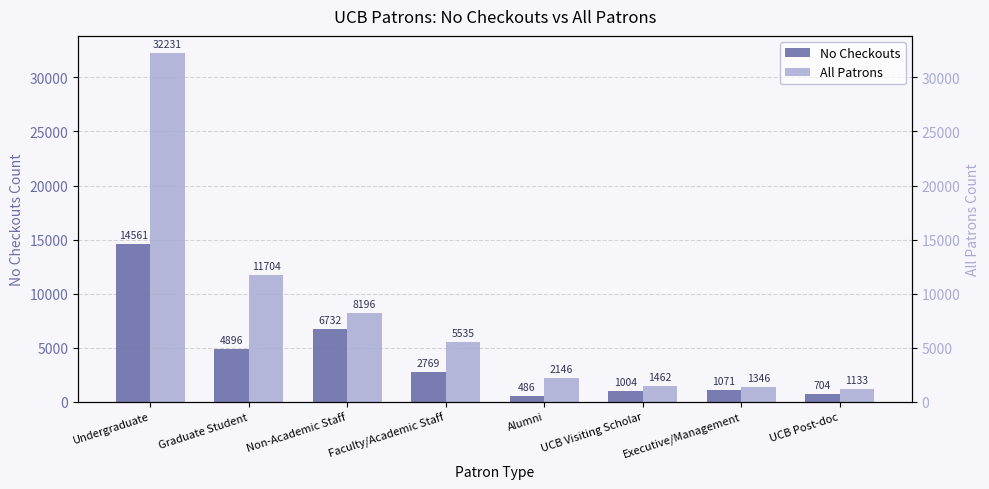

How many distinct data groups are displayed?

2